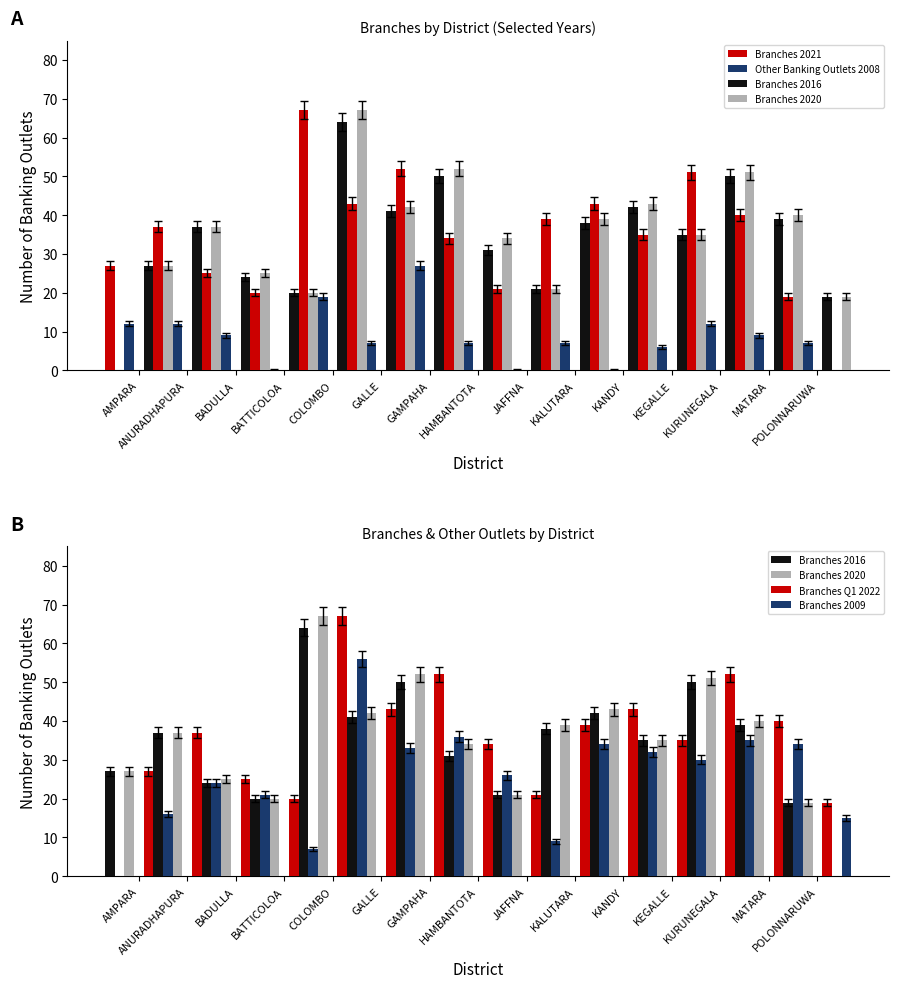

True or false: Branches 2021 has a value of 10 at HAMBANTOTA.

False